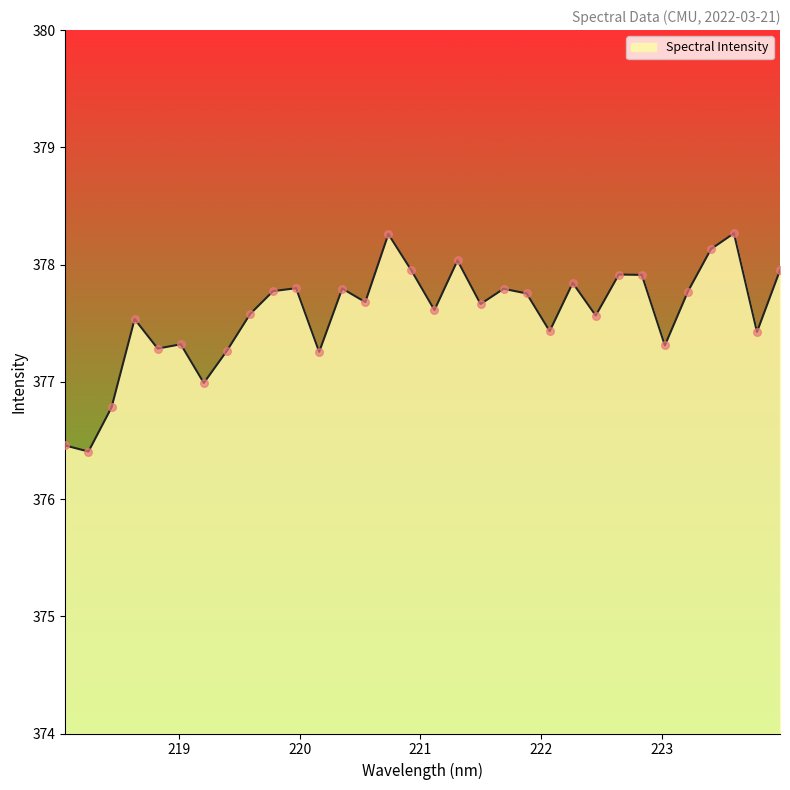

What is the greatest value displayed?

378.3